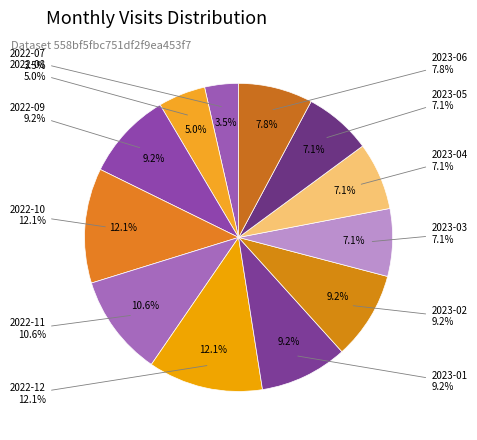

Which slice is the largest?

2022-10